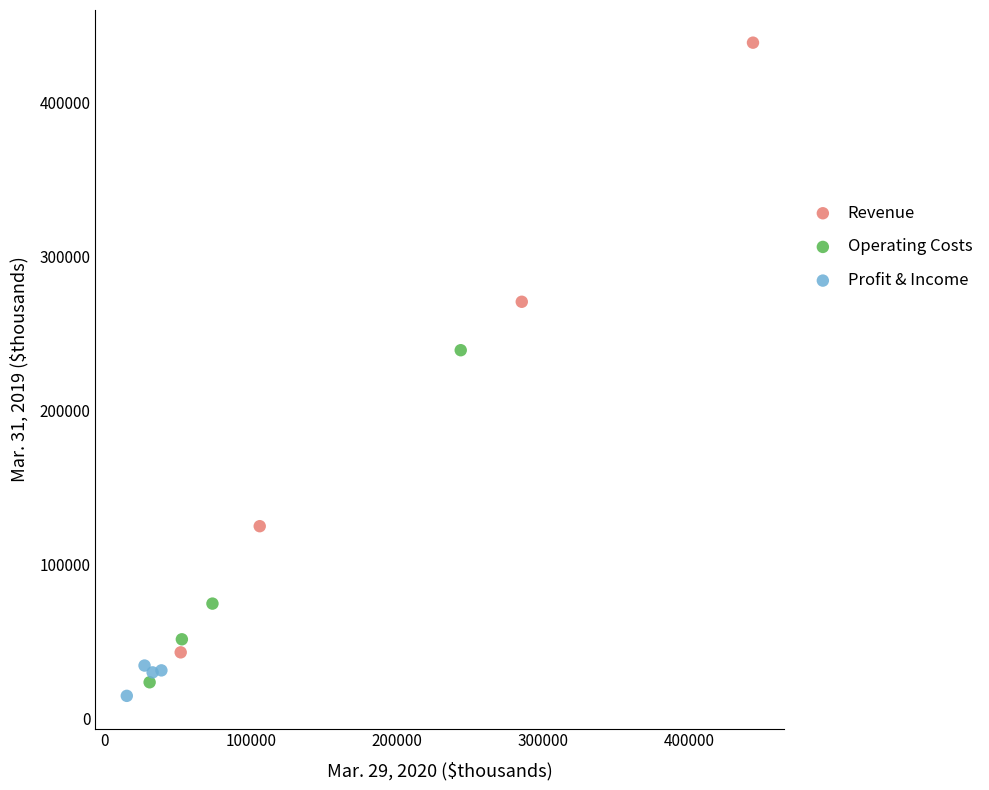

What are all the series names shown in the legend?

Revenue, Operating Costs, Profit & Income